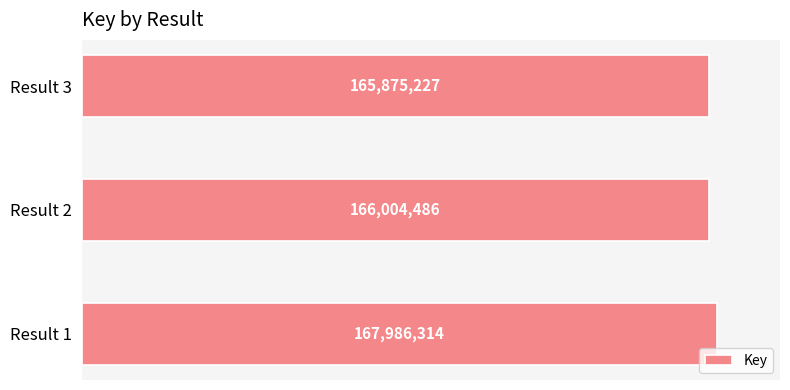

What is the smallest value displayed?

165875227